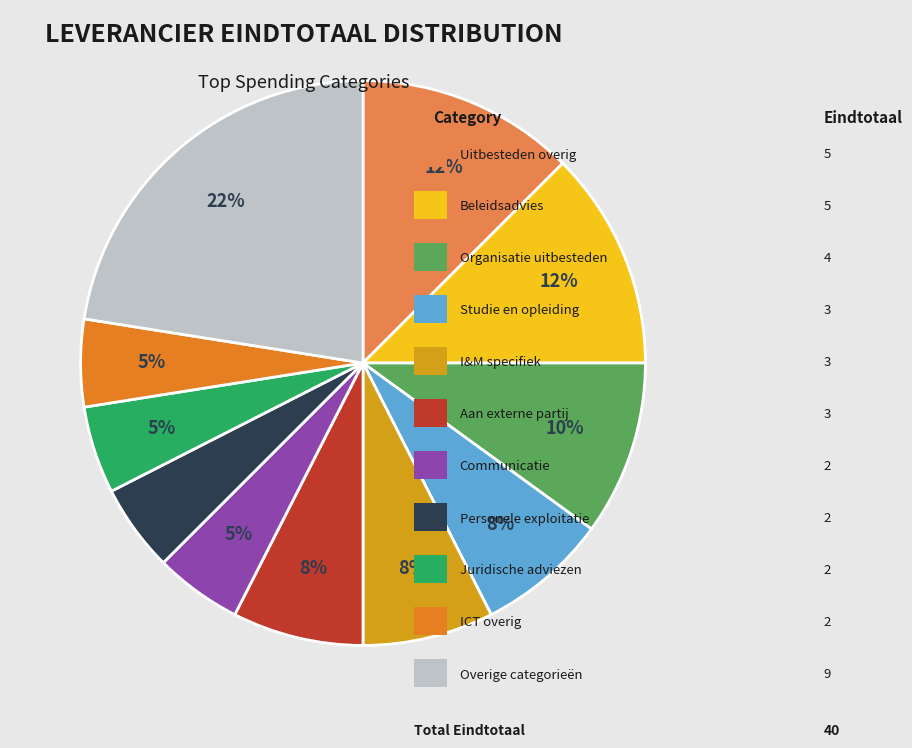

Is there a majority slice in this chart?

No